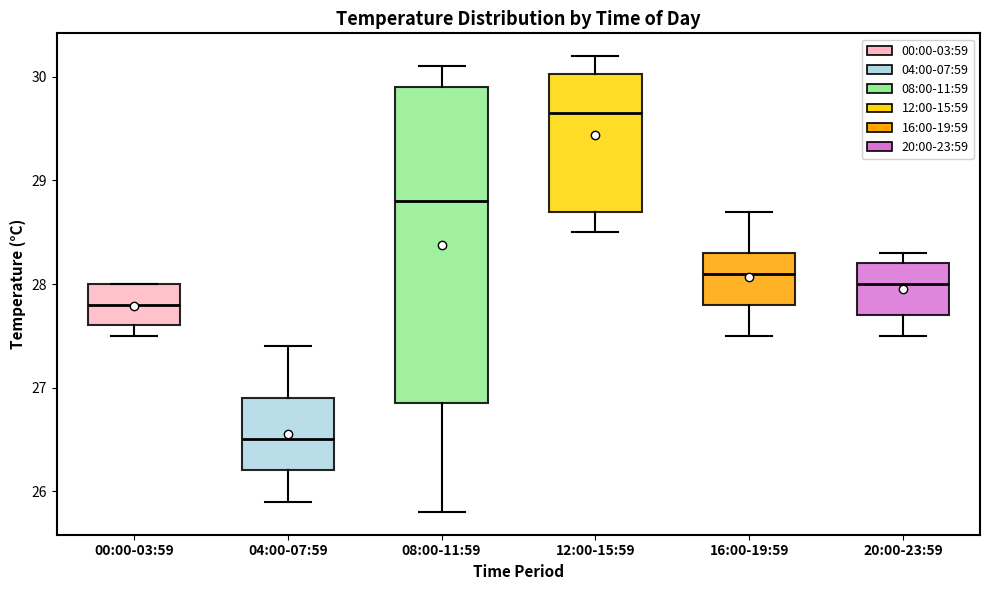

Which box is the tallest, from its lower edge to its upper edge?

08:00-11:59